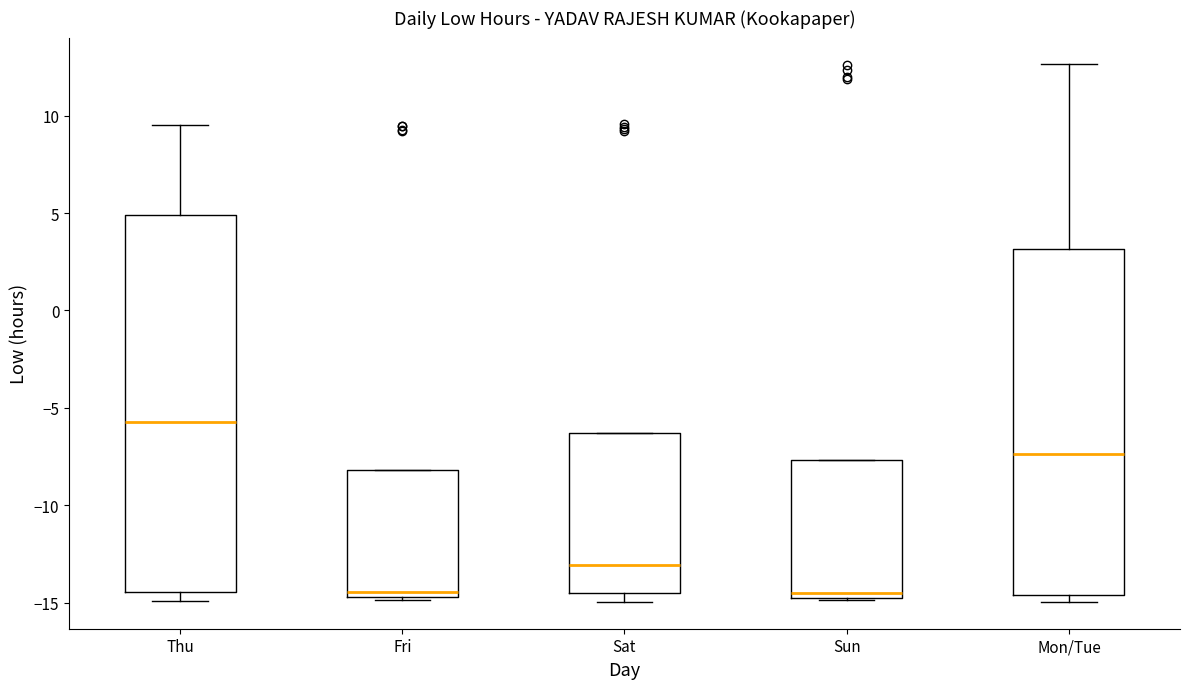

Reading left to right, transcribe this box plot: for each box, give where its median line is, the range the box spans, and where its two whiskers end, as read against the y-axis. The values are not printed on the chart, so give them approximately, as read against the axis.

Thu: median -5.5, box -14.5 to 5.0, whiskers -15.0 to 9.5
Fri: median -14.5 (just above the box's lower edge), box -14.5 to -8.0, whiskers -15.0 to -8.0
Sat: median -13.0, box -14.5 to -6.5, whiskers -15.0 to -6.5
Sun: median -14.5 (just above the box's lower edge), box -14.5 to -7.5, whiskers -15.0 to -7.5
Mon/Tue: median -7.5, box -14.5 to 3.0, whiskers -15.0 to 12.5